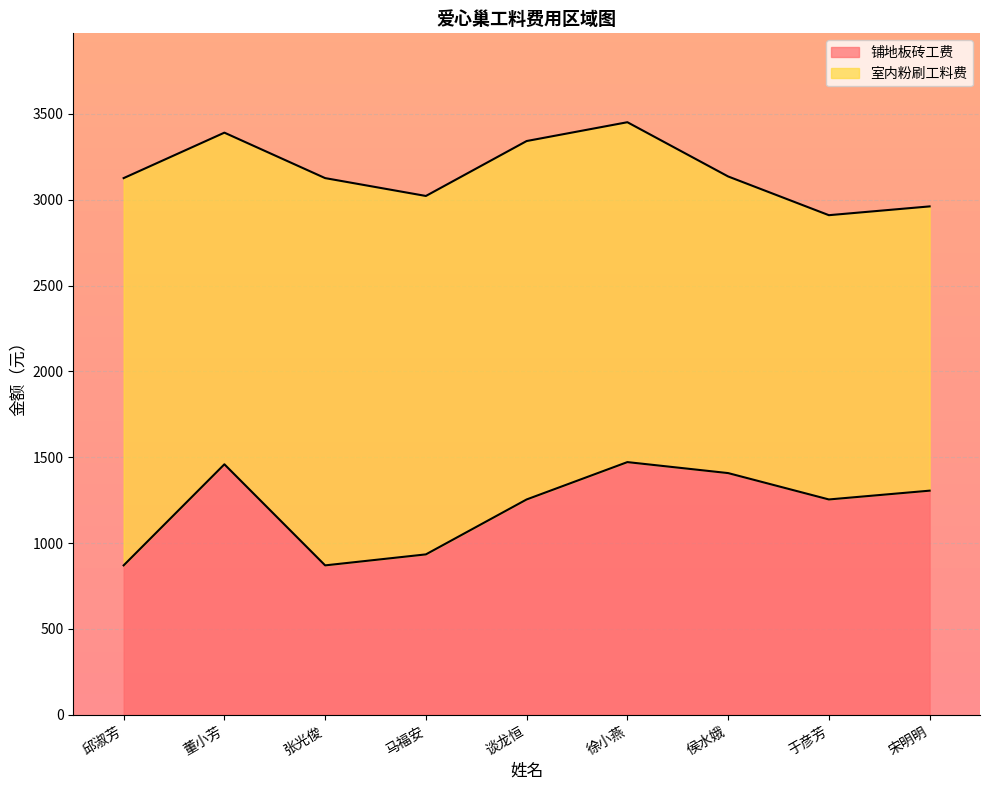

Read the value at 董小芳.

1459.2